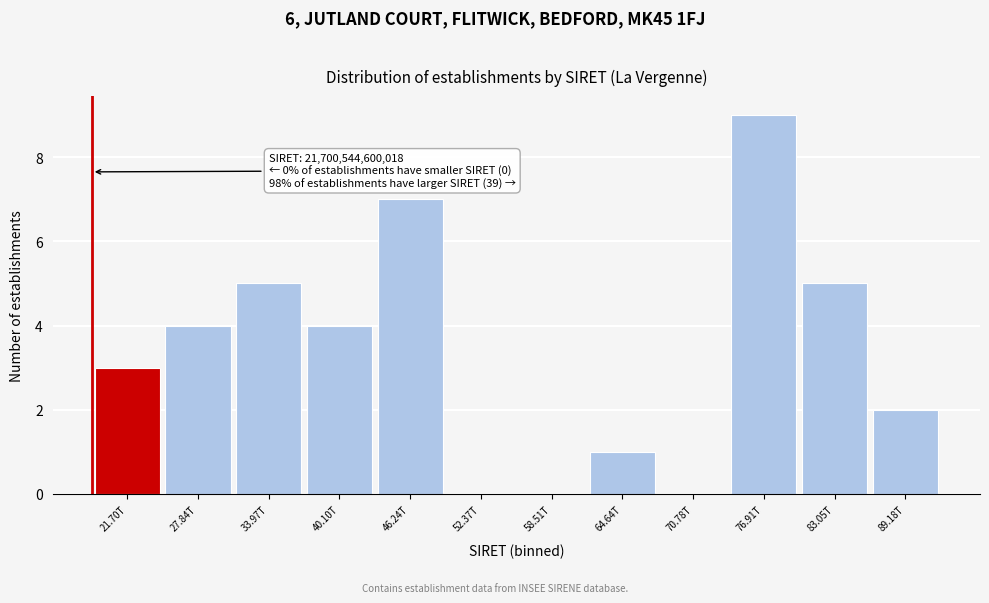

Reading left to right, what are all the values shown in this chart?

21.70T=3	27.84T=4	33.97T=5	40.10T=4	46.24T=7	52.37T=0	58.51T=0	64.64T=1	70.78T=0	76.91T=9	83.05T=5	89.18T=2